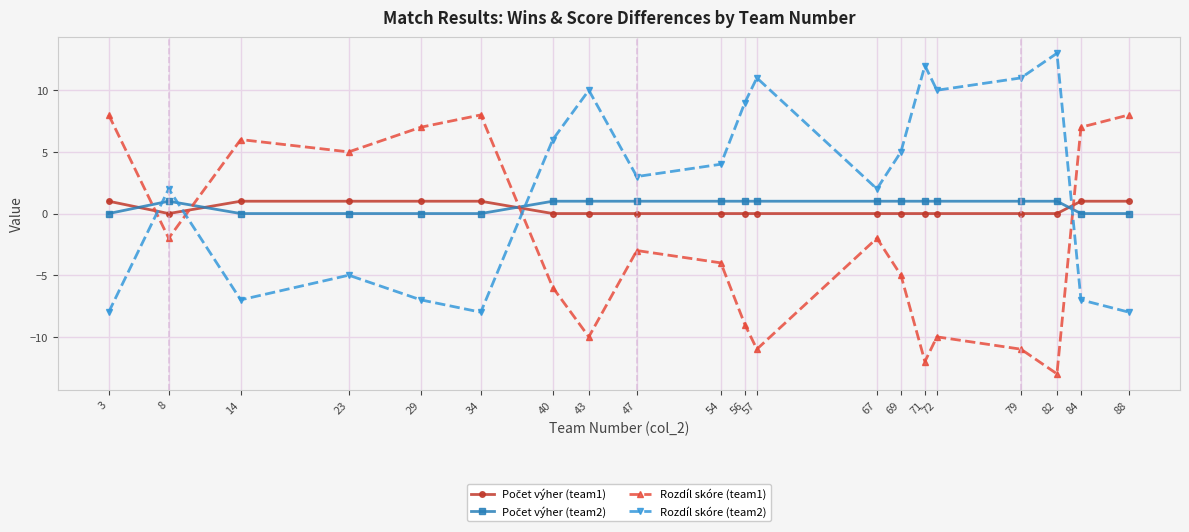

At which label does Rozdíl skóre (team1) first exceed -3?

3